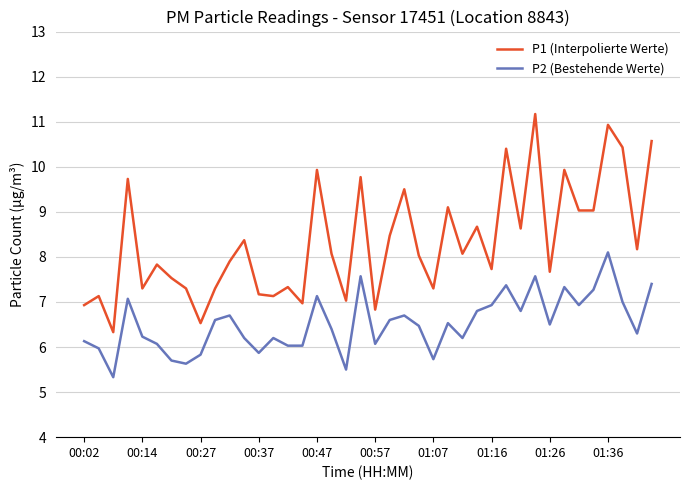

At how many categories does at least one series exceed 6?

40